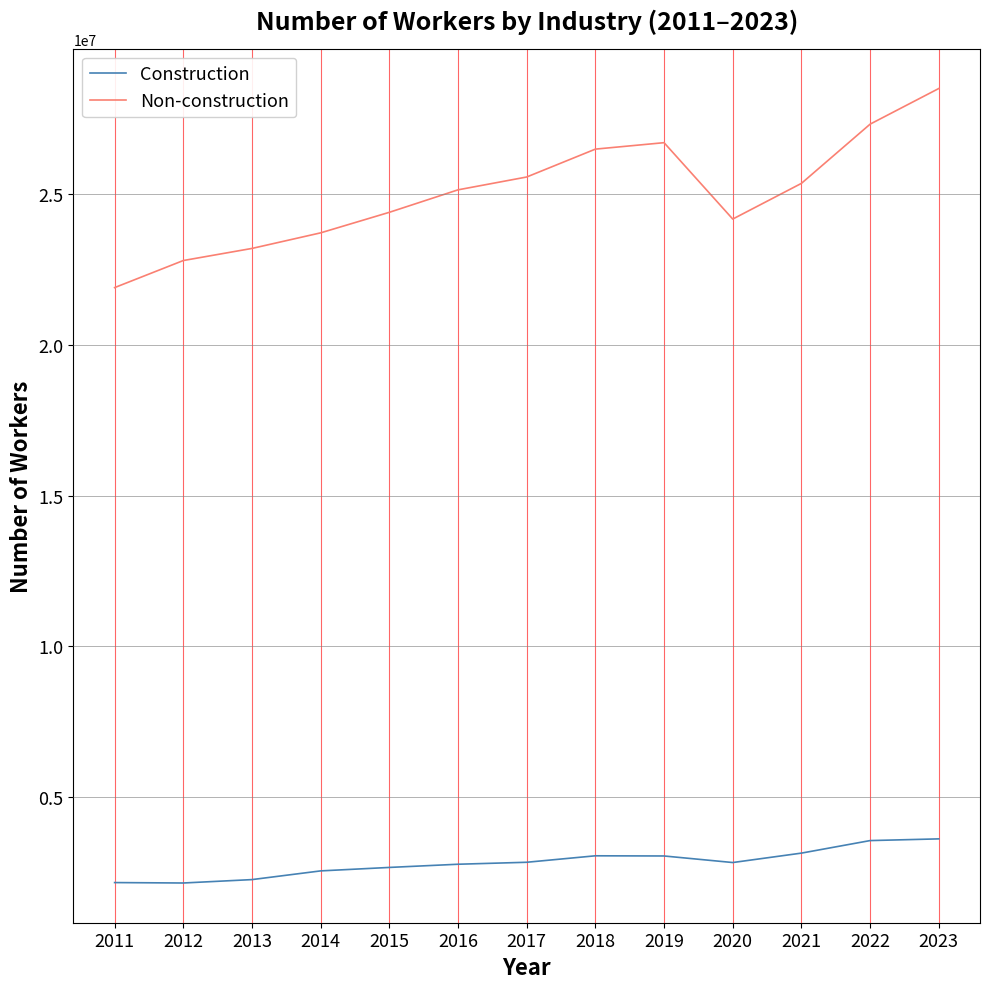

What is the sum of all Non-construction values?

325418541.4